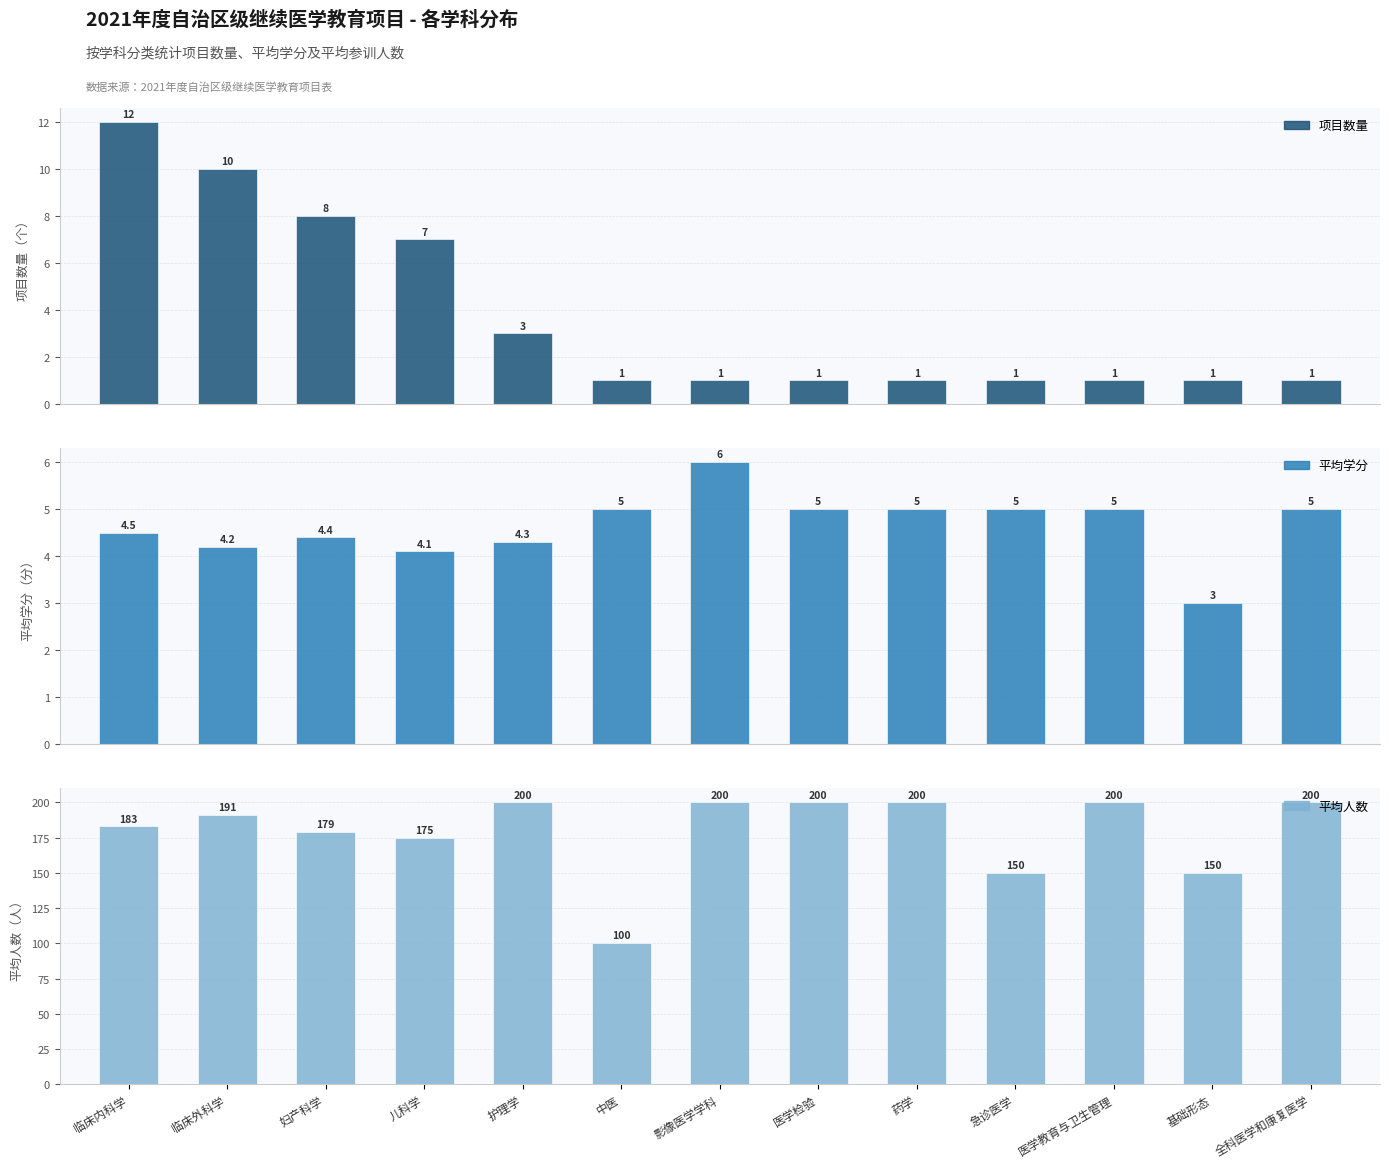

What is the difference between the highest and lowest values at 医学教育与卫生管理?

199.0